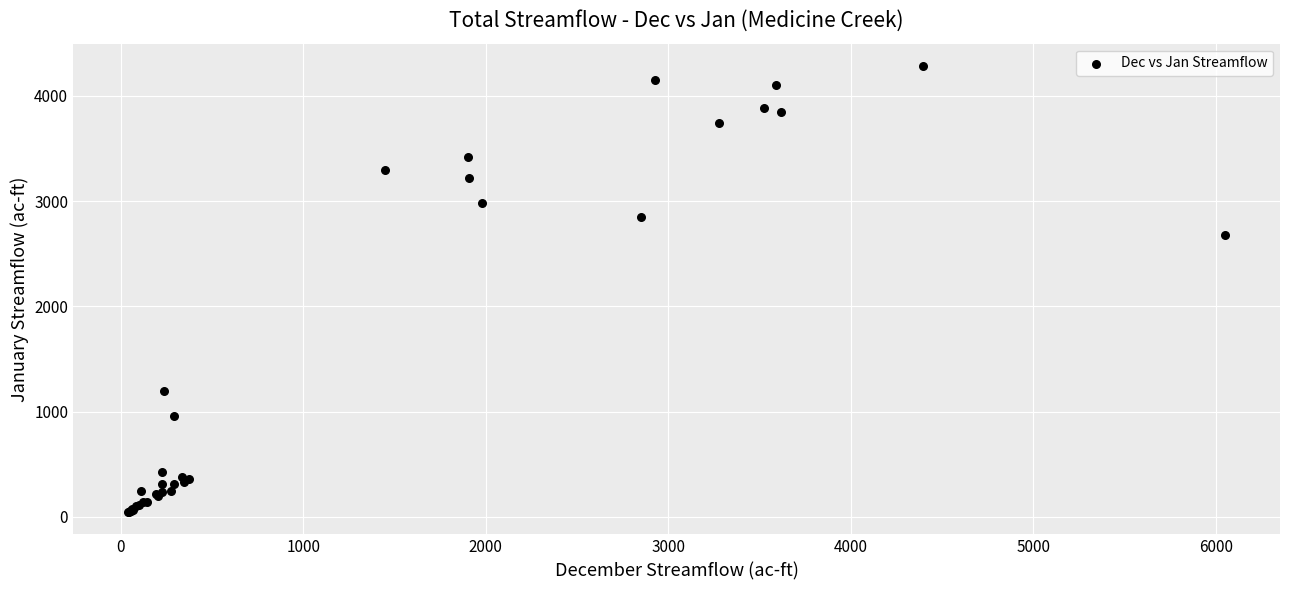

What Y value in the scatter plot is closest to 2164?

2675.7